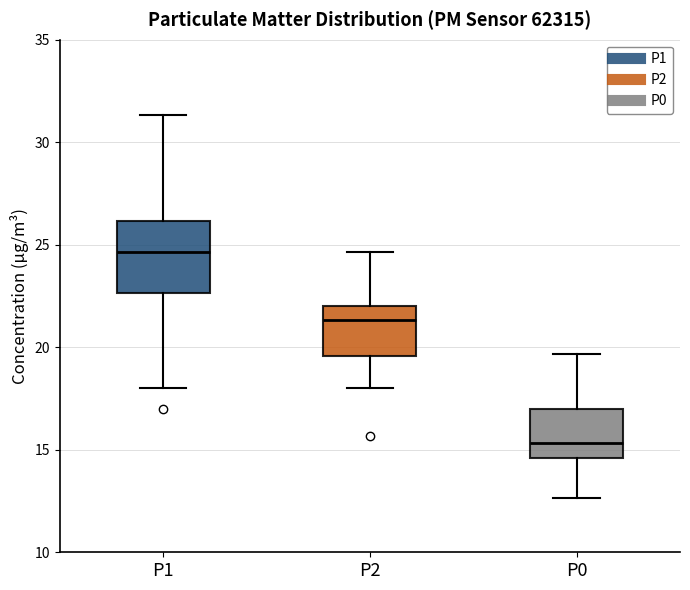

Reading left to right, read every box against the y-axis: the position of its median line, the range the box covers, and the ends of its whiskers. The values are not printed on the chart, so give them approximately, as read against the axis.

P1: median 24.5, box 22.5 to 26.0, whiskers 18.0 to 31.5
P2: median 21.5, box 19.5 to 22.0, whiskers 18.0 to 24.5
P0: median 15.5, box 14.5 to 17.0, whiskers 12.5 to 19.5